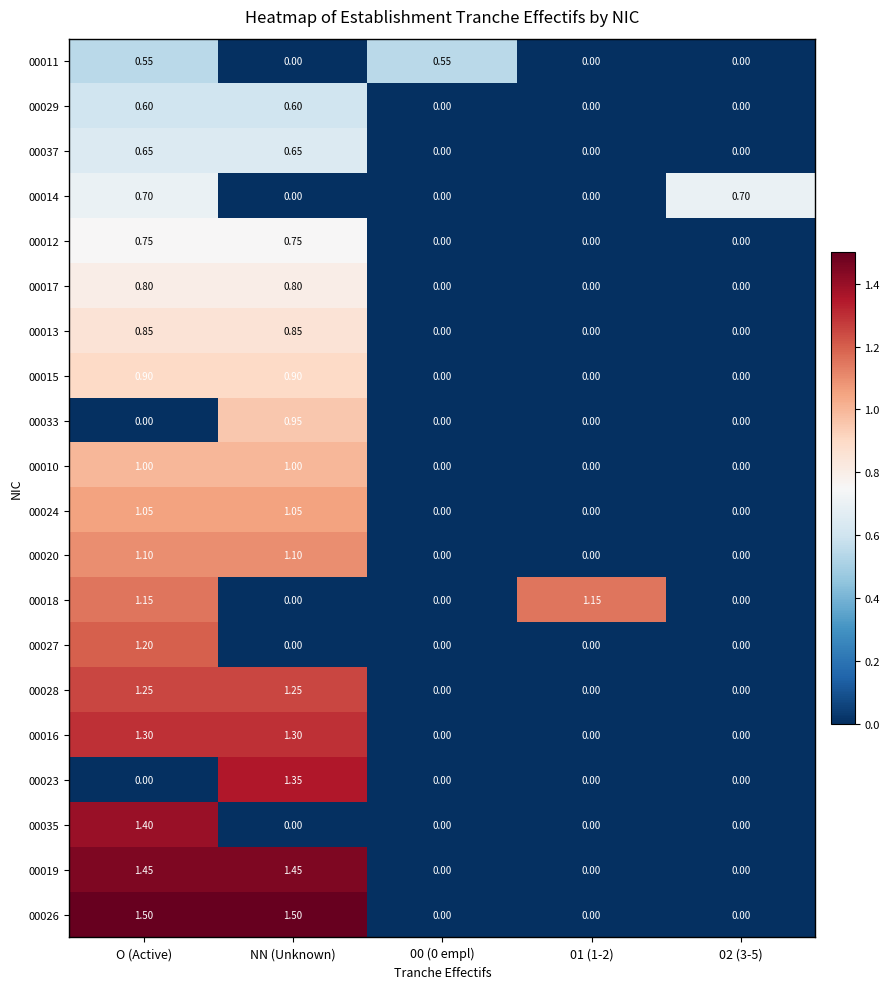

At which category is the sum across all series the highest?

O (Active)